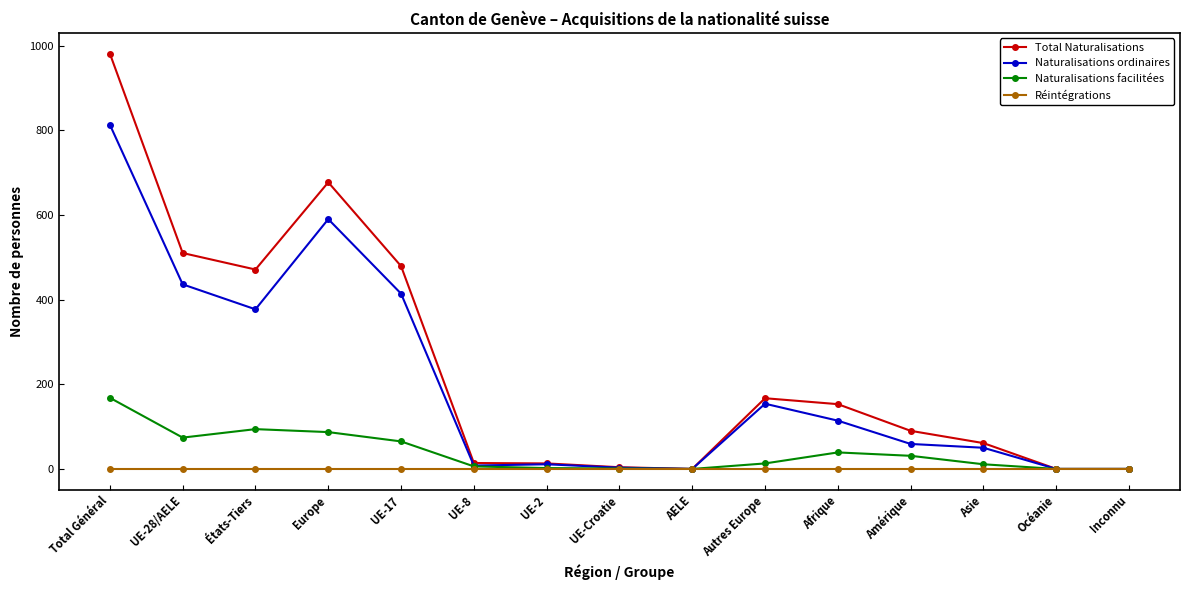

What is the label of the 5th point from the right?

Afrique